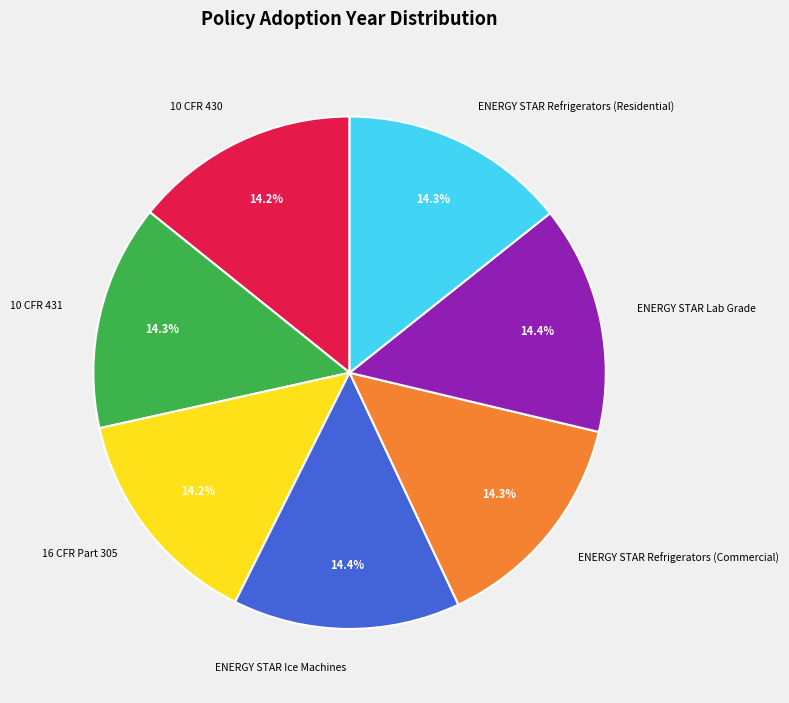

Does any single category account for the majority?

No